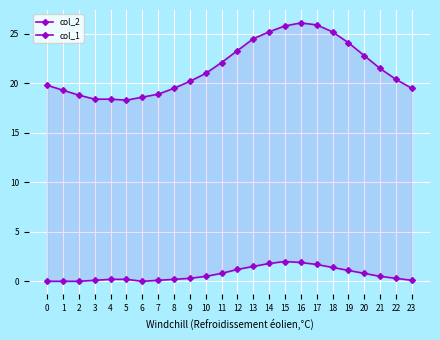

What is the value of the col_2 point at the 7th from the left?

18.6